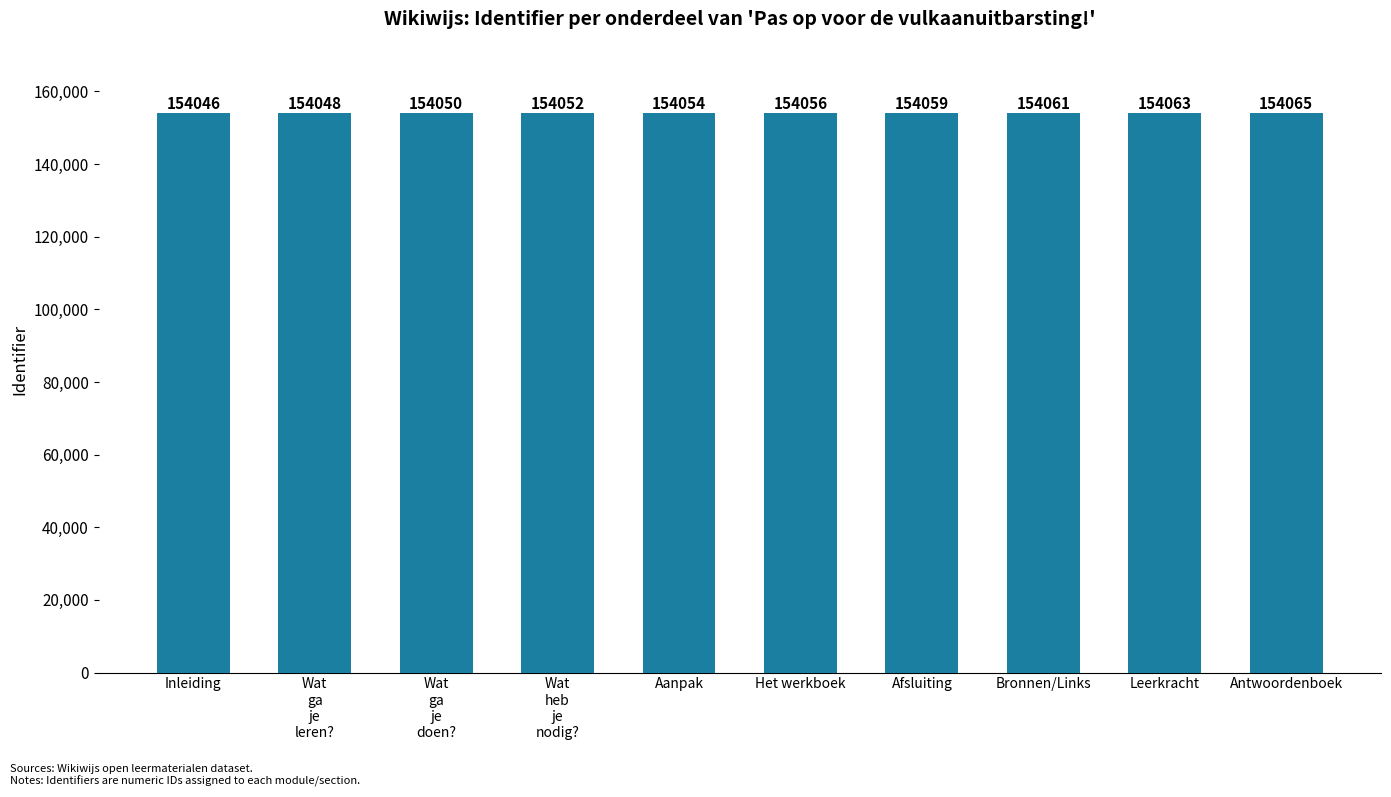

Reading right to left, what are all the values shown in this chart?

154065	154063	154061	154059	154056	154054	154052	154050	154048	154046